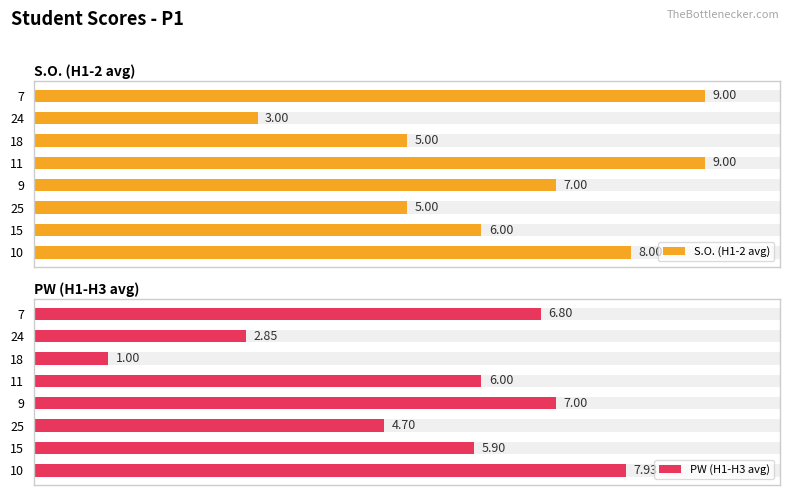

What is the approximate value of S.O. (H1-2 avg) at 10?

8.0